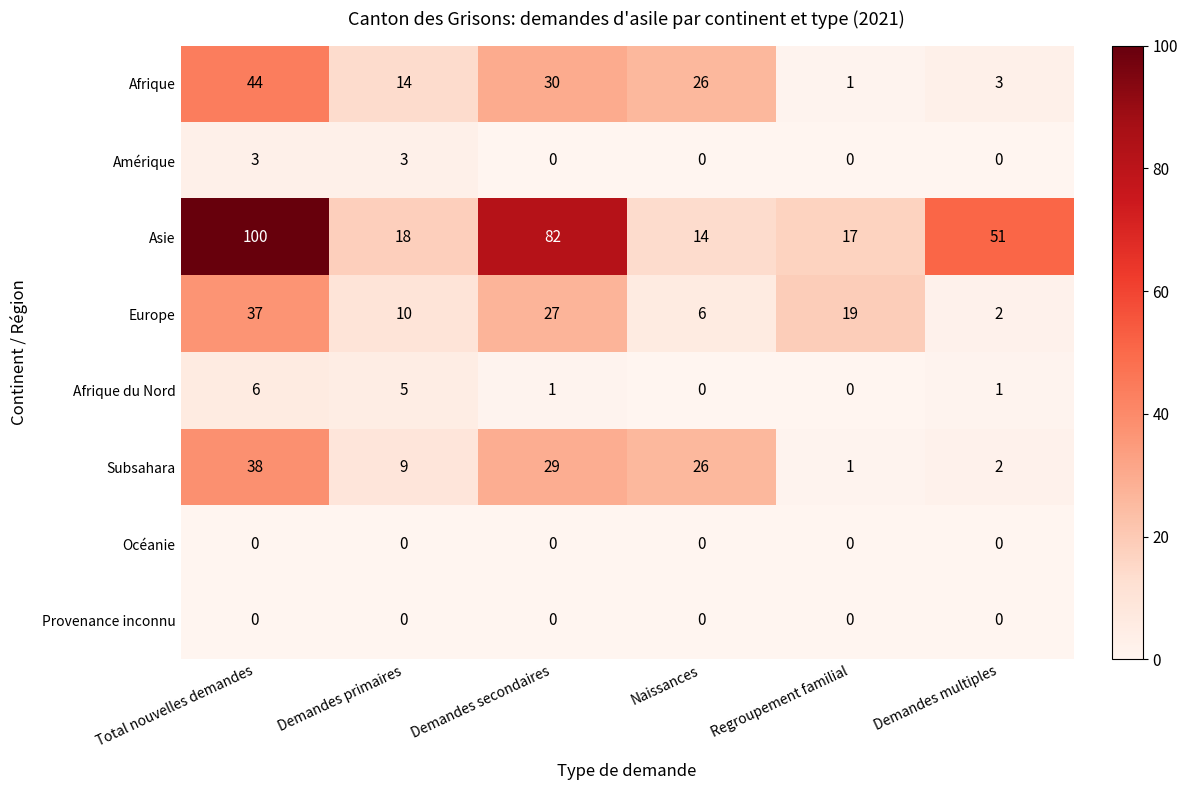

True or false: Subsahara has a value of 29 at Demandes secondaires.

True